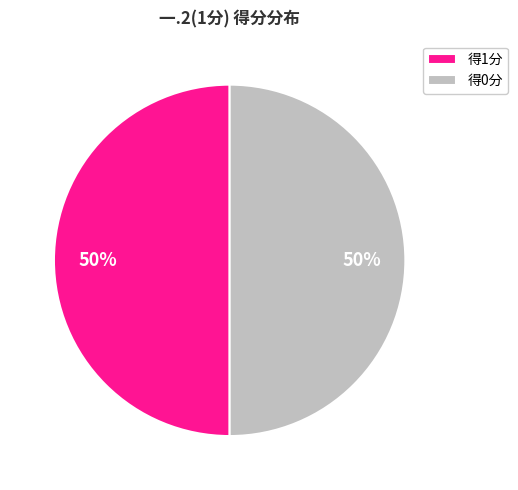

Approximately how many times larger is the value at 得0分 compared to 得1分?

1.0